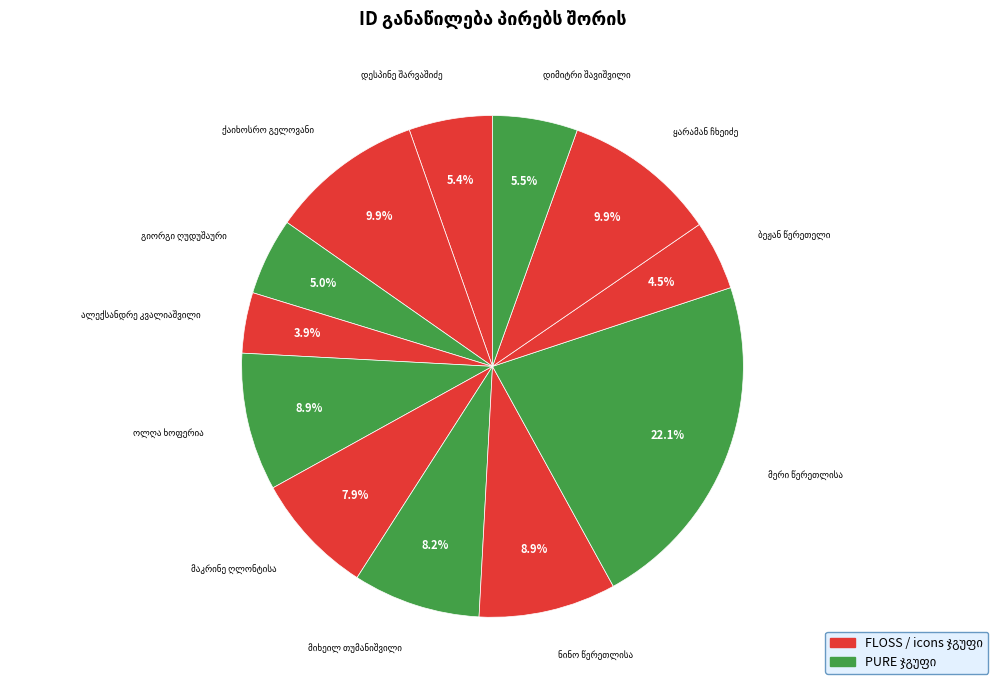

How many segments does this pie chart have?

12